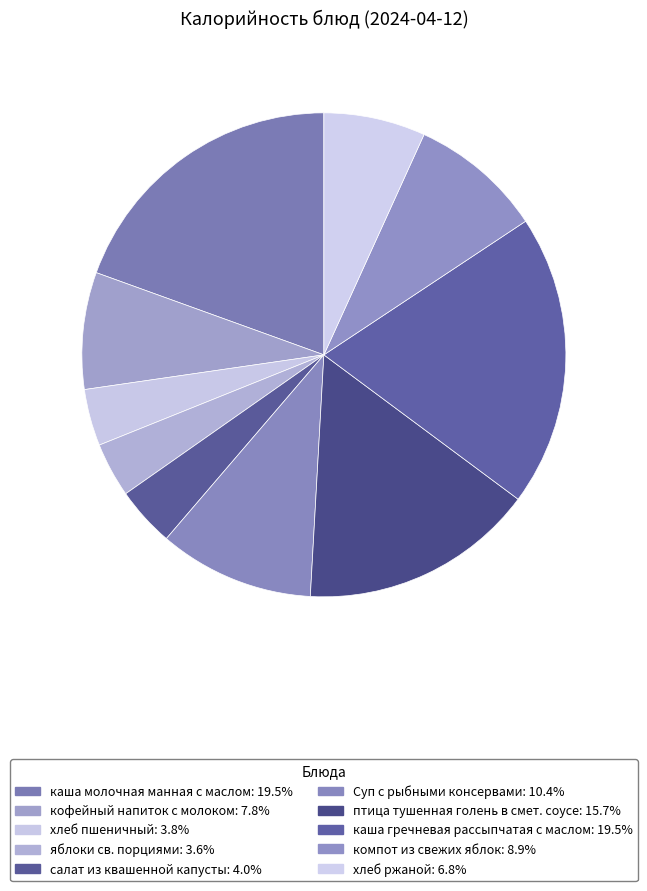

To the nearest percent, what is the combined percentage of каша гречневая рассыпчатая с маслом and каша молочная манная с маслом?

39%